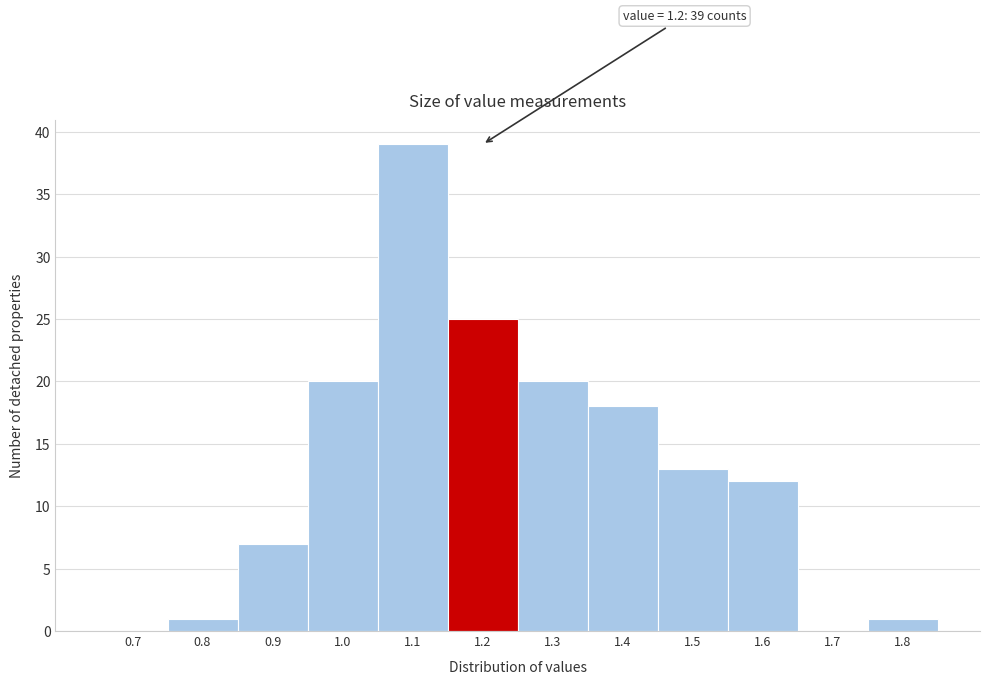

Reading right to left, extract all data points from this chart.

1.8=1	1.7=0	1.6=12	1.5=13	1.4=18	1.3=20	1.2=25	1.1=39	1.0=20	0.9=7	0.8=1	0.7=0